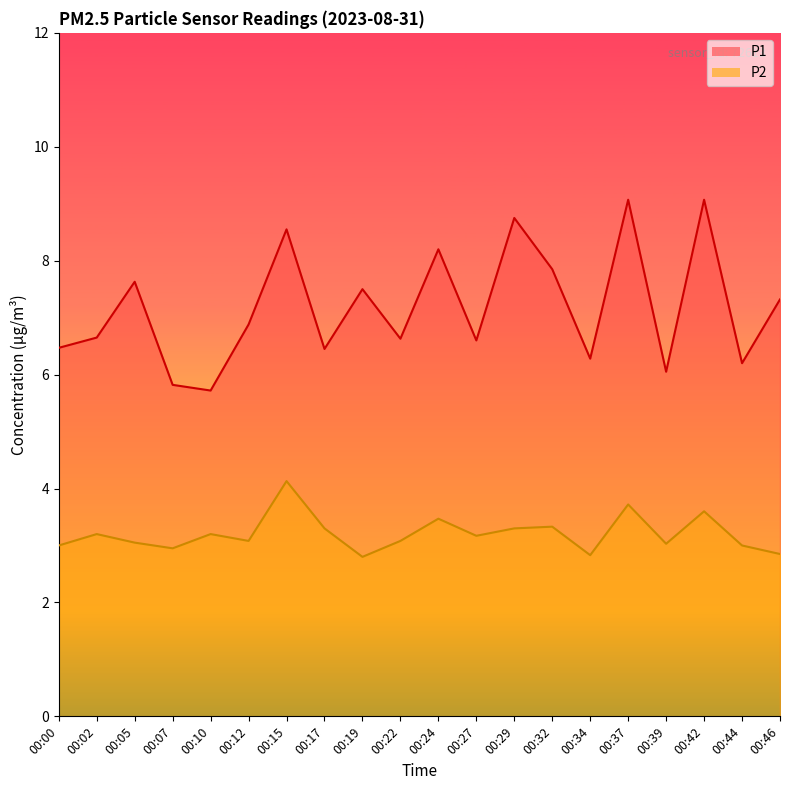

Reading right to left, what are all the values shown in this chart?

P1: 00:46=7.3	00:44=6.2	00:42=9.1	00:39=6.0	00:37=9.1	00:34=6.3	00:32=7.8	00:29=8.8	00:27=6.6	00:24=8.2	00:22=6.6	00:19=7.5	00:17=6.5	00:15=8.6	00:12=6.9	00:10=5.7	00:07=5.8	00:05=7.6	00:02=6.7	00:00=6.5
P2: 00:46=2.9	00:44=3.0	00:42=3.6	00:39=3.0	00:37=3.7	00:34=2.8	00:32=3.3	00:29=3.3	00:27=3.2	00:24=3.5	00:22=3.1	00:19=2.8	00:17=3.3	00:15=4.1	00:12=3.1	00:10=3.2	00:07=3.0	00:05=3.0	00:02=3.2	00:00=3.0